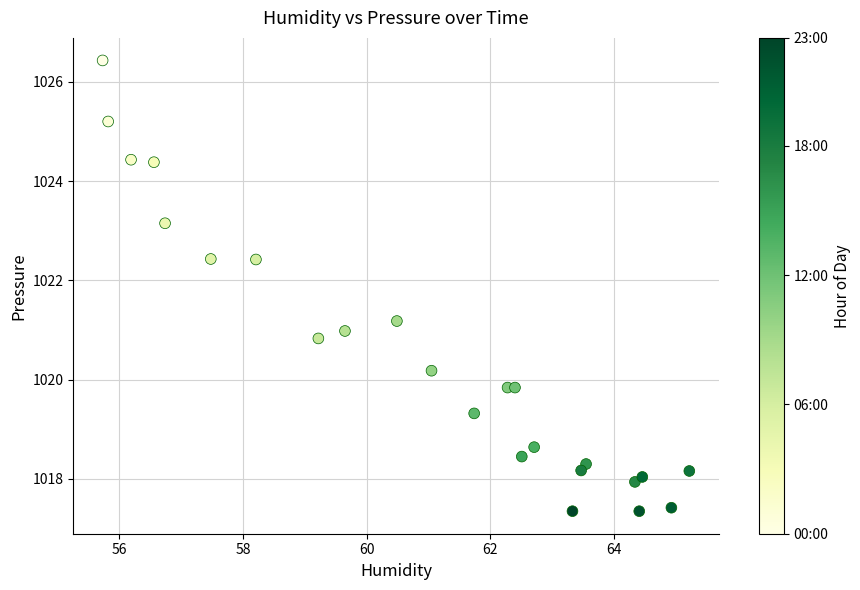

What is the range of X values (max minus min)?

9.5